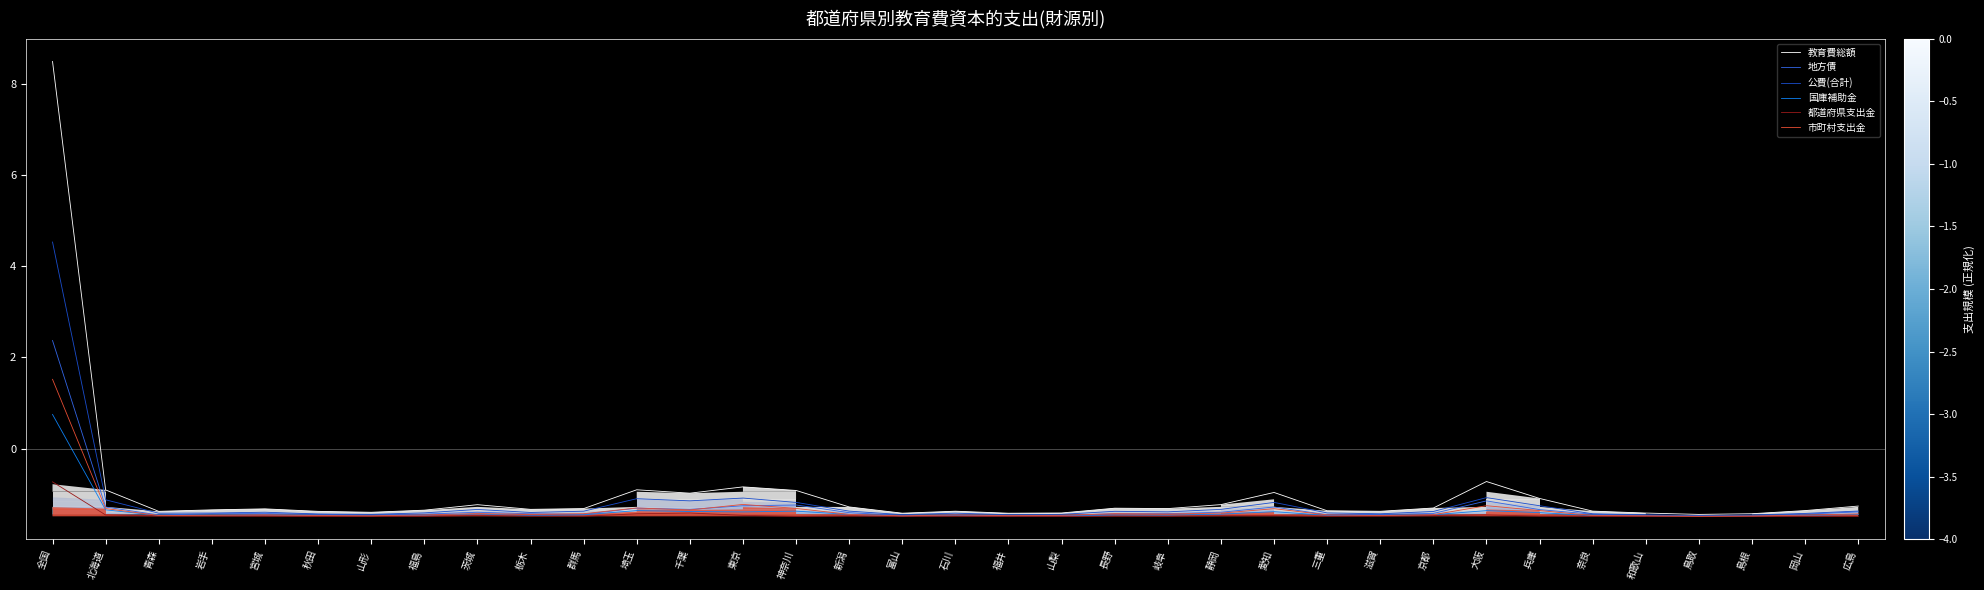

Which series has the largest total across all categories?

教育費総額